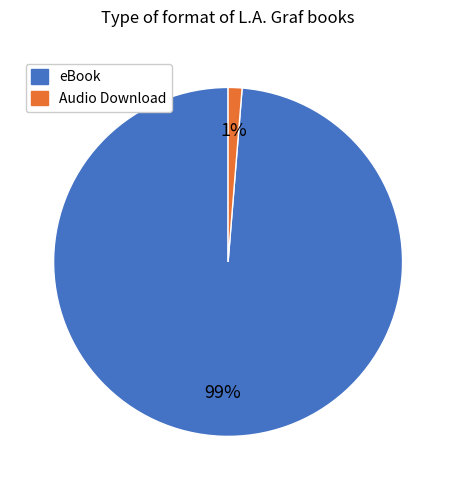

Count the number of slices in the pie.

2